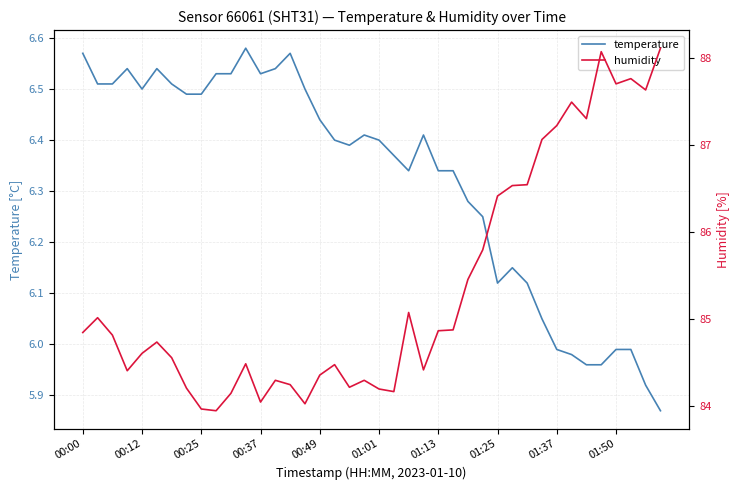

The temperature series shows 5.9 at 38. True or false?

True